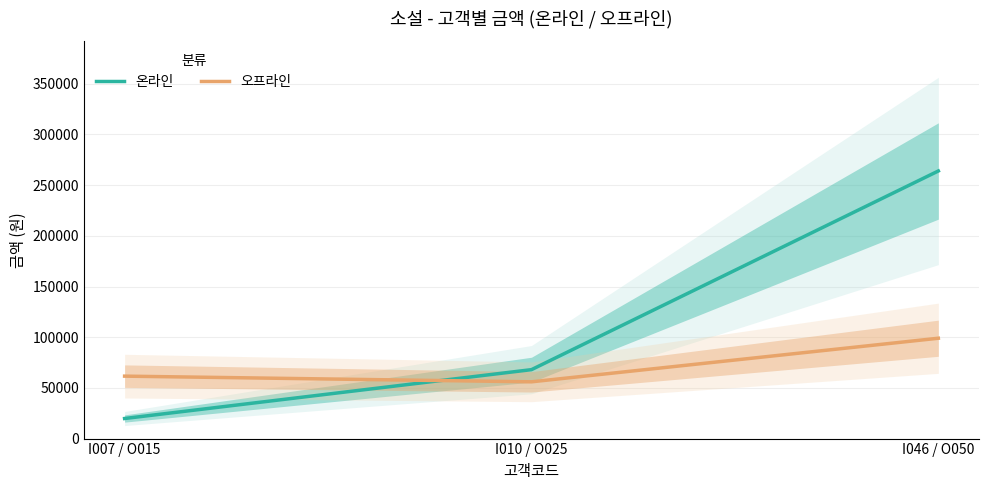

How many data points does each series have?

3